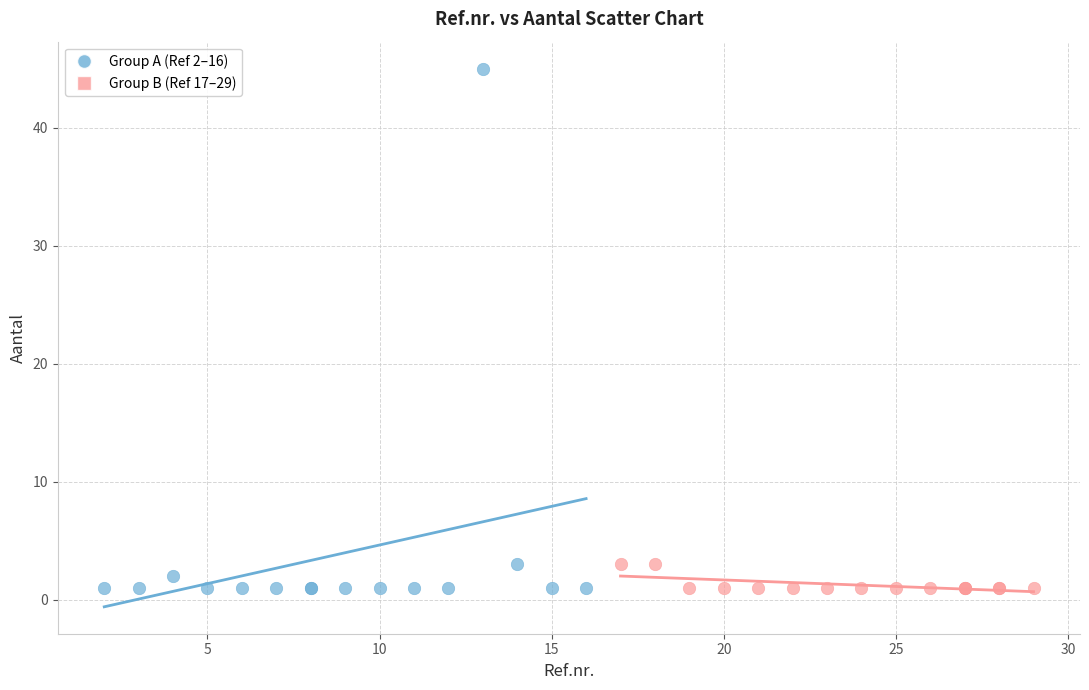

Which series reaches the maximum Y coordinate?

Group A (Ref 2–16)